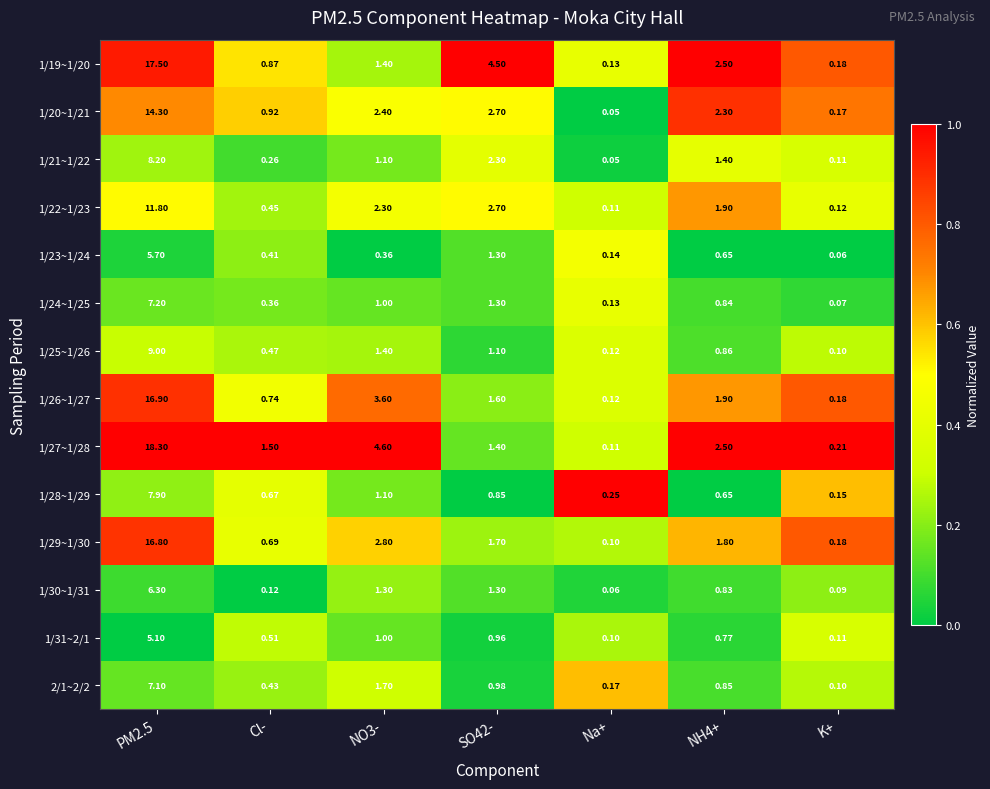

Which category has the lowest value in the 1/21~1/22 series?

Na+